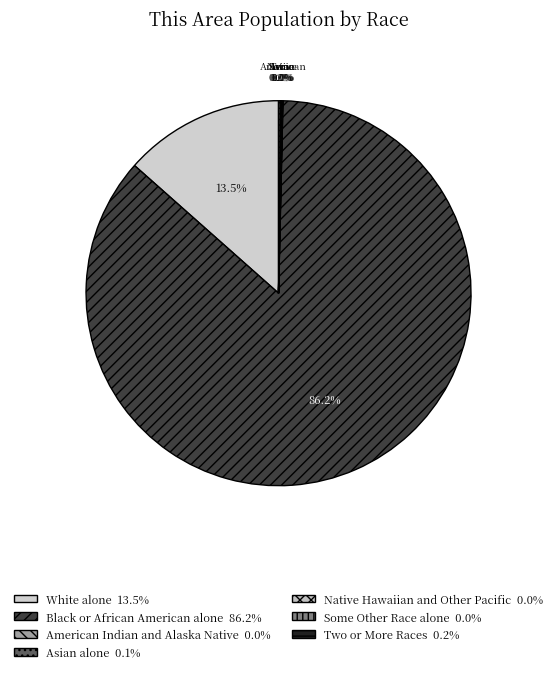

What portion of the pie excludes White alone?

86.5%